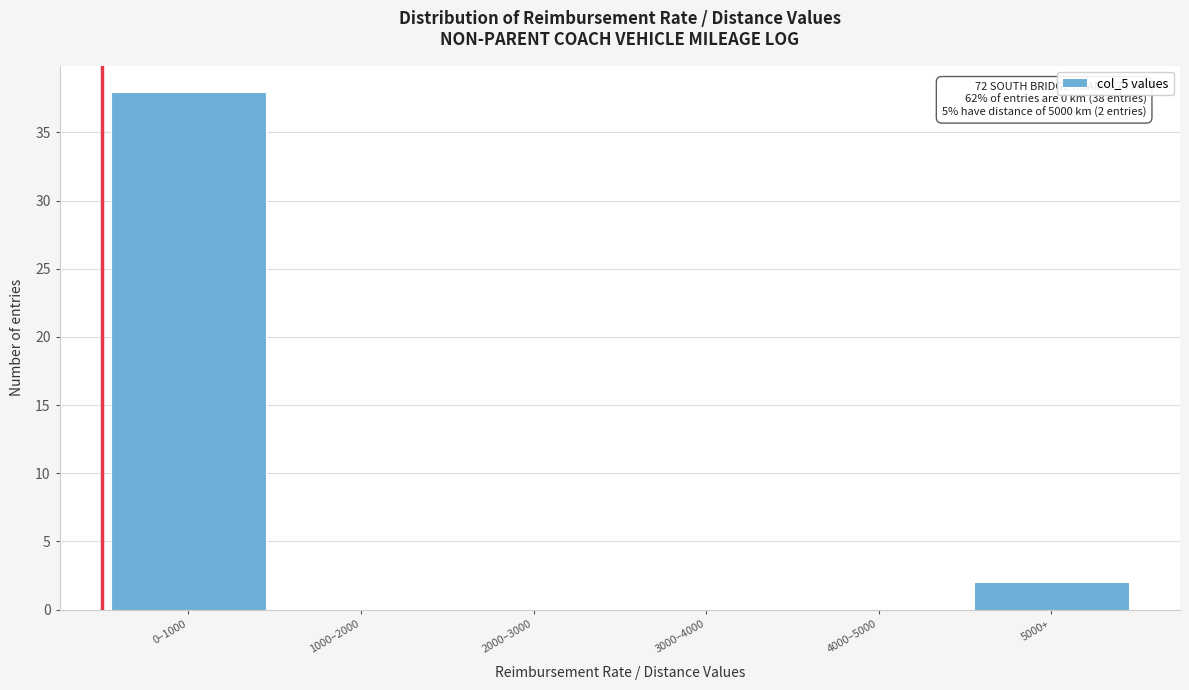

Reading right to left, extract all data points from this chart.

5000+=2	4000–5000=0	3000–4000=0	2000–3000=0	1000–2000=0	0–1000=38